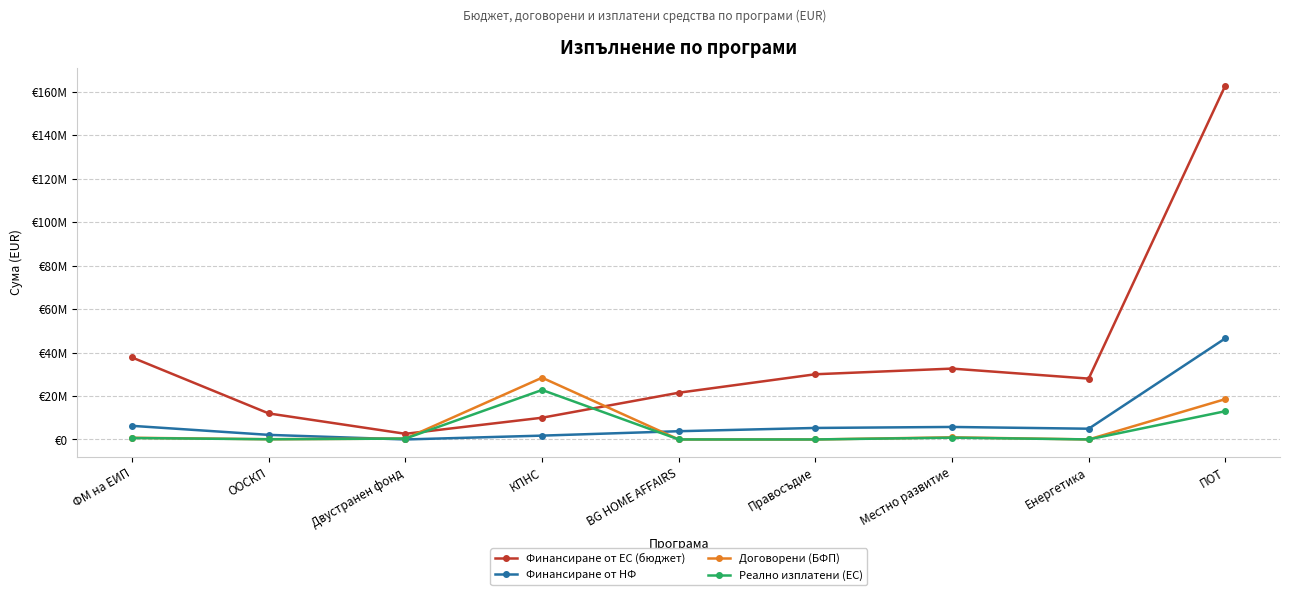

At which label does Финансиране от ЕС (бюджет) first exceed 28000000?

ФМ на ЕИП